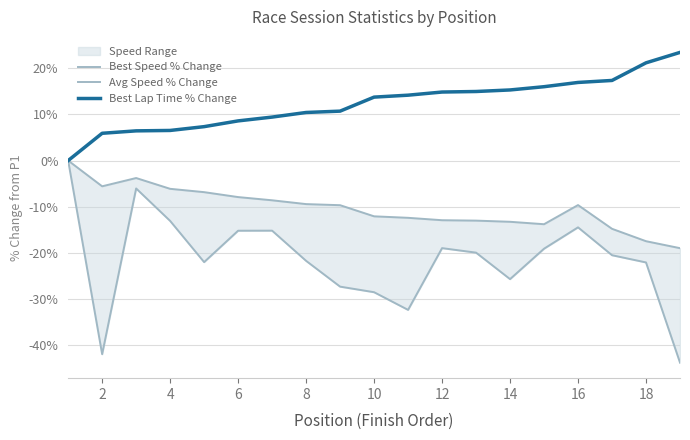

The Best Lap Time % Change series shows 21.2 at 18. True or false?

True